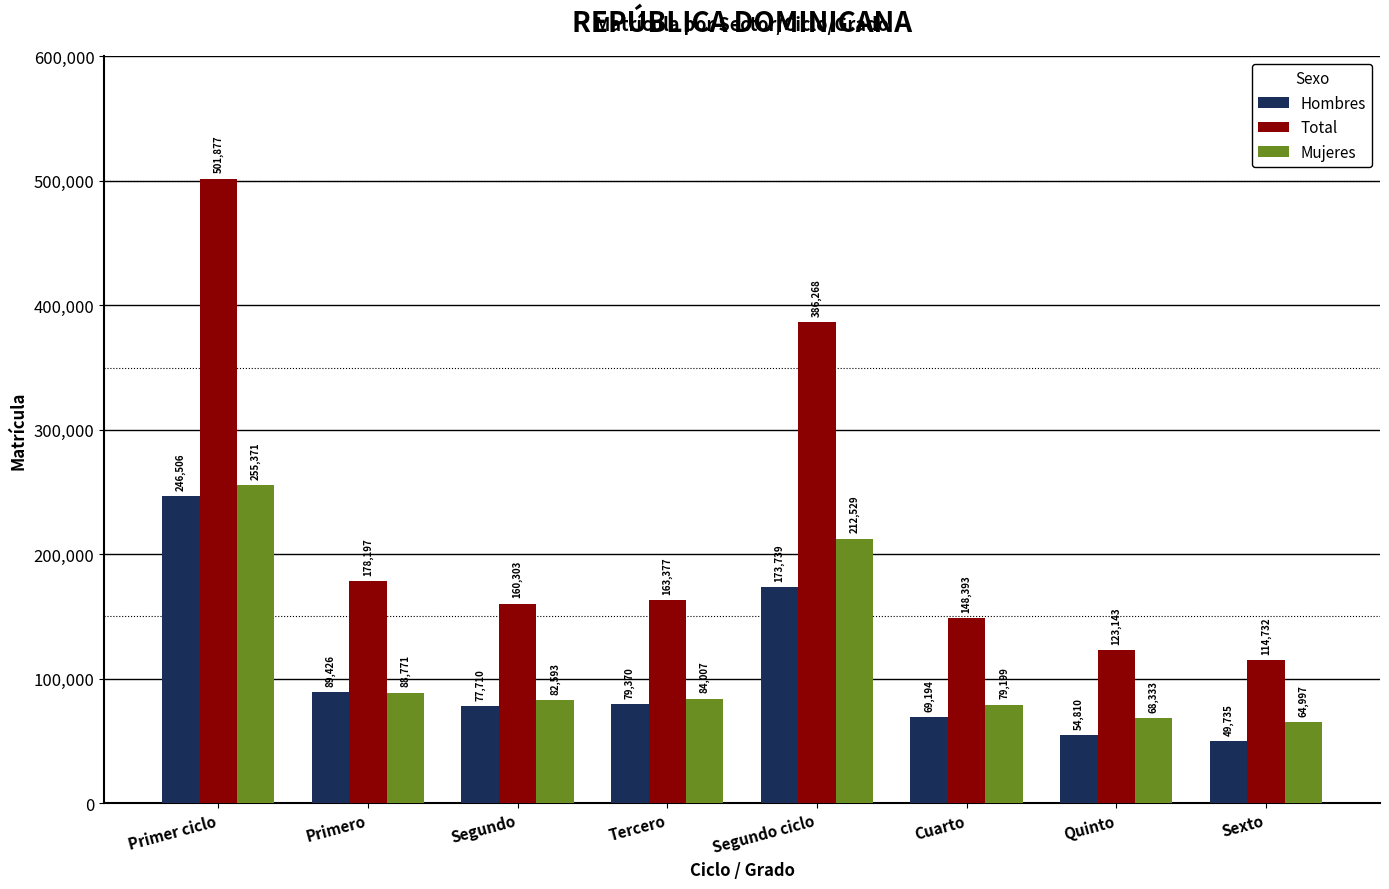

What are all the series names shown in the legend?

Hombres, Total, Mujeres